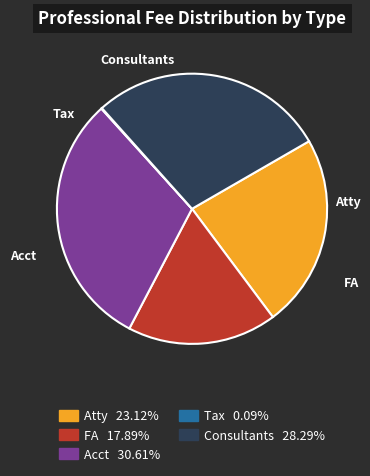

Which slice is the largest?

Acct